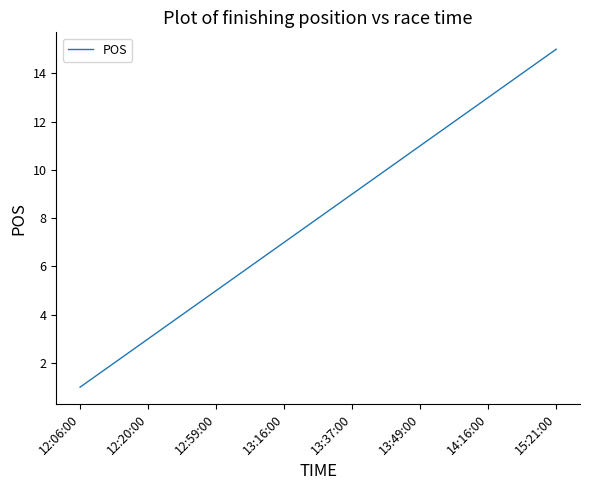

What is the maximum value shown in the chart?

15